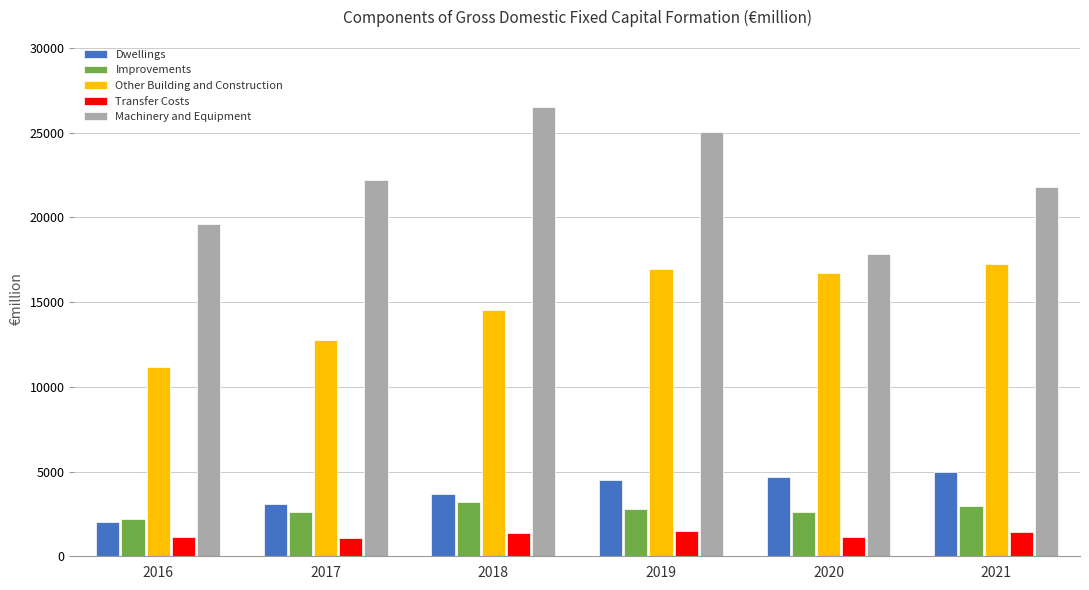

Is the value of Machinery and Equipment at 2018 greater than the value of Dwellings at 2018?

Yes